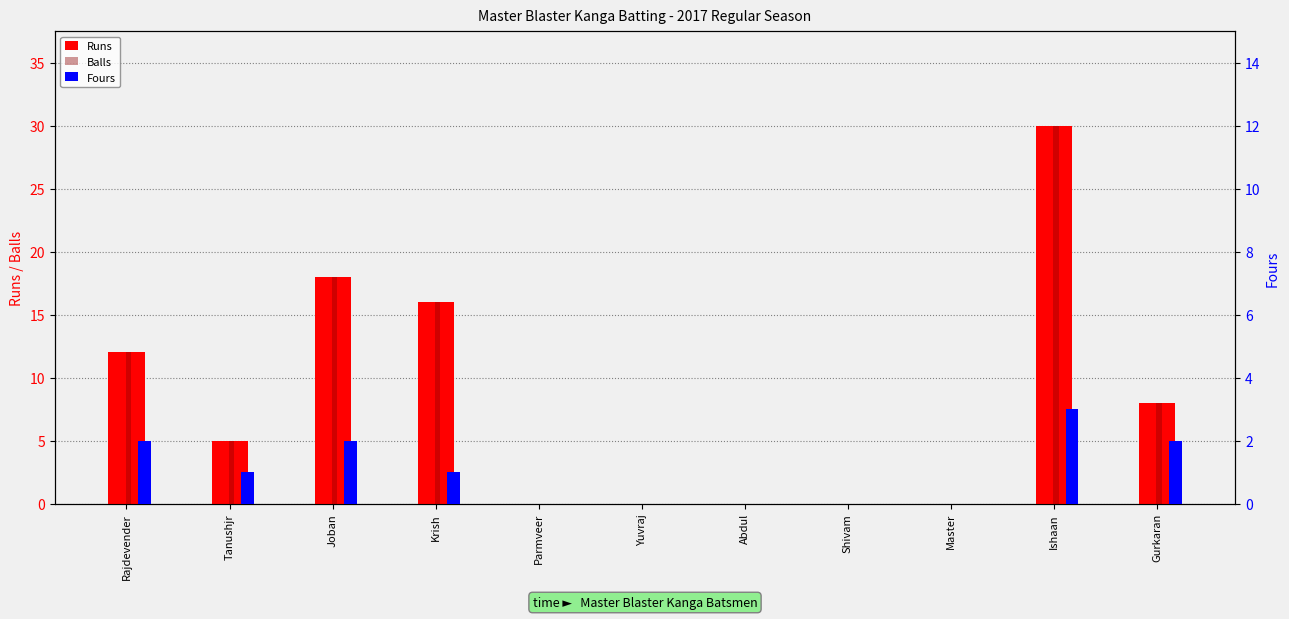

Where is Balls nearest to the value 15?

Krish